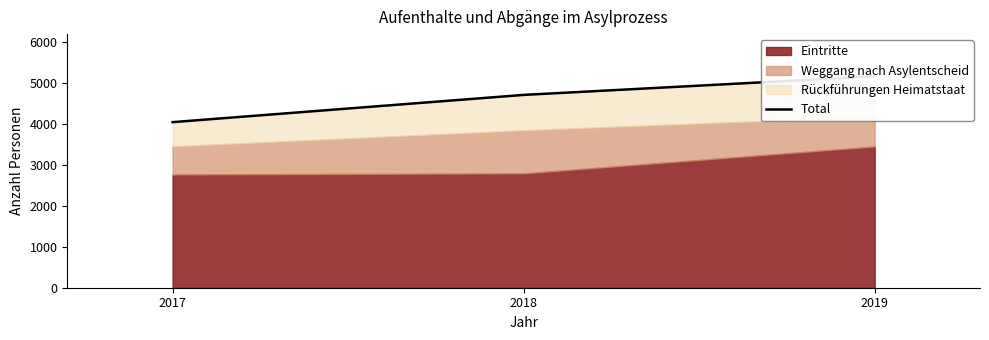

The value at 2018 is 7956. True or false?

False